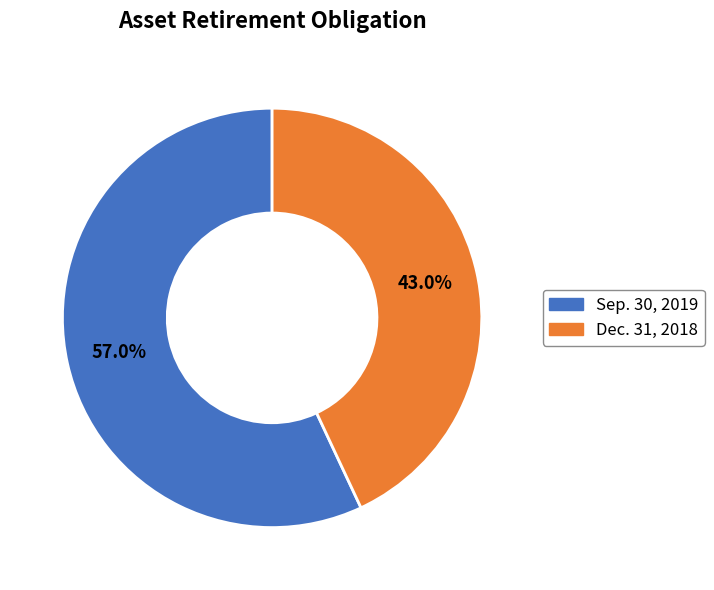

To the nearest percent, what is the combined percentage of Dec. 31, 2018 and Sep. 30, 2019?

100%